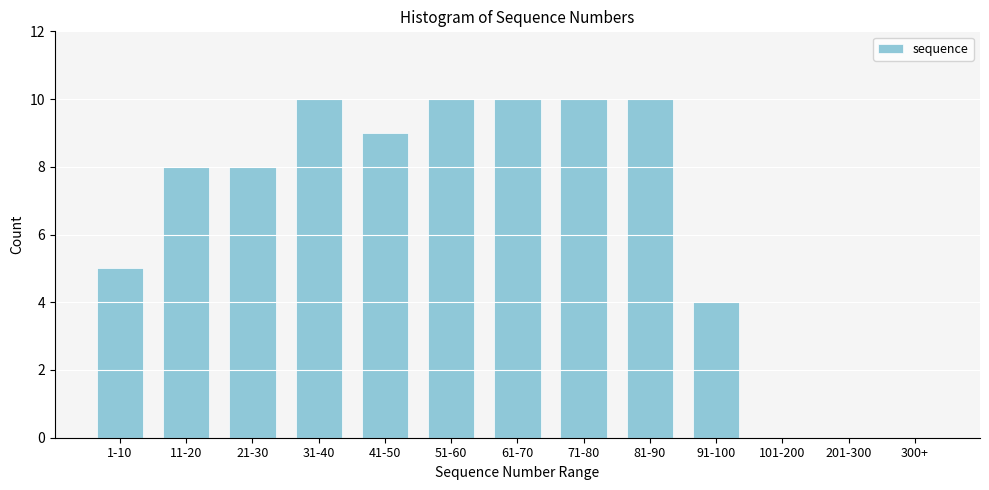

Reading right to left, transcribe all the data shown in this chart.

300+=0	201-300=0	101-200=0	91-100=4	81-90=10	71-80=10	61-70=10	51-60=10	41-50=9	31-40=10	21-30=8	11-20=8	1-10=5